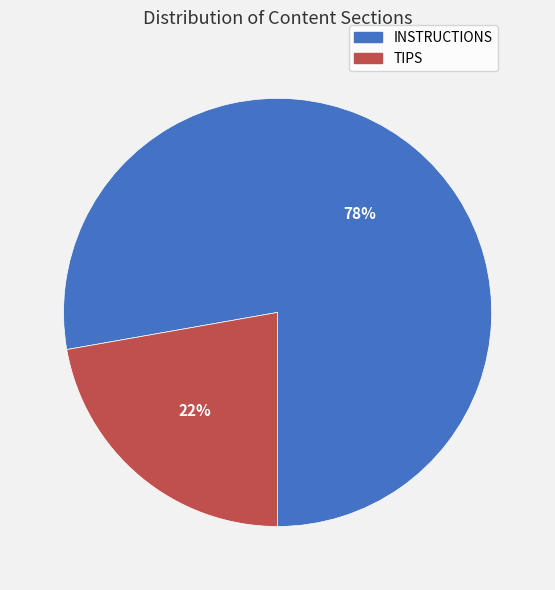

How many slices are in this pie chart?

2